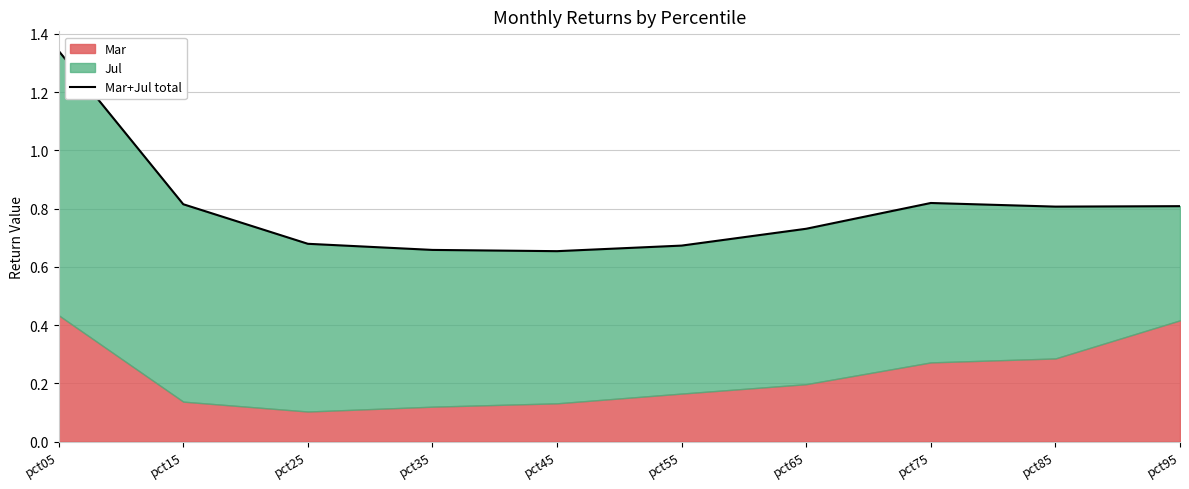

Between pct55 and pct65, which is larger?

pct65